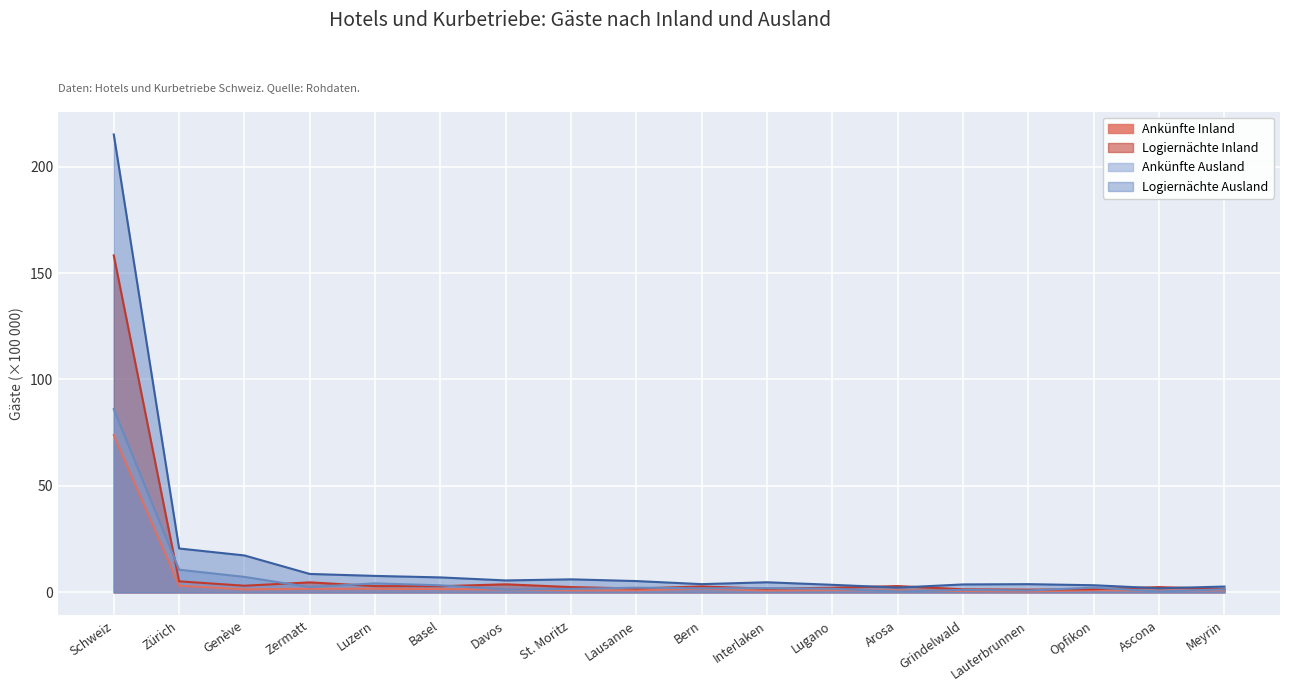

What is the difference between the Logiernächte Inland values at Grindelwald and Genève?

1.7